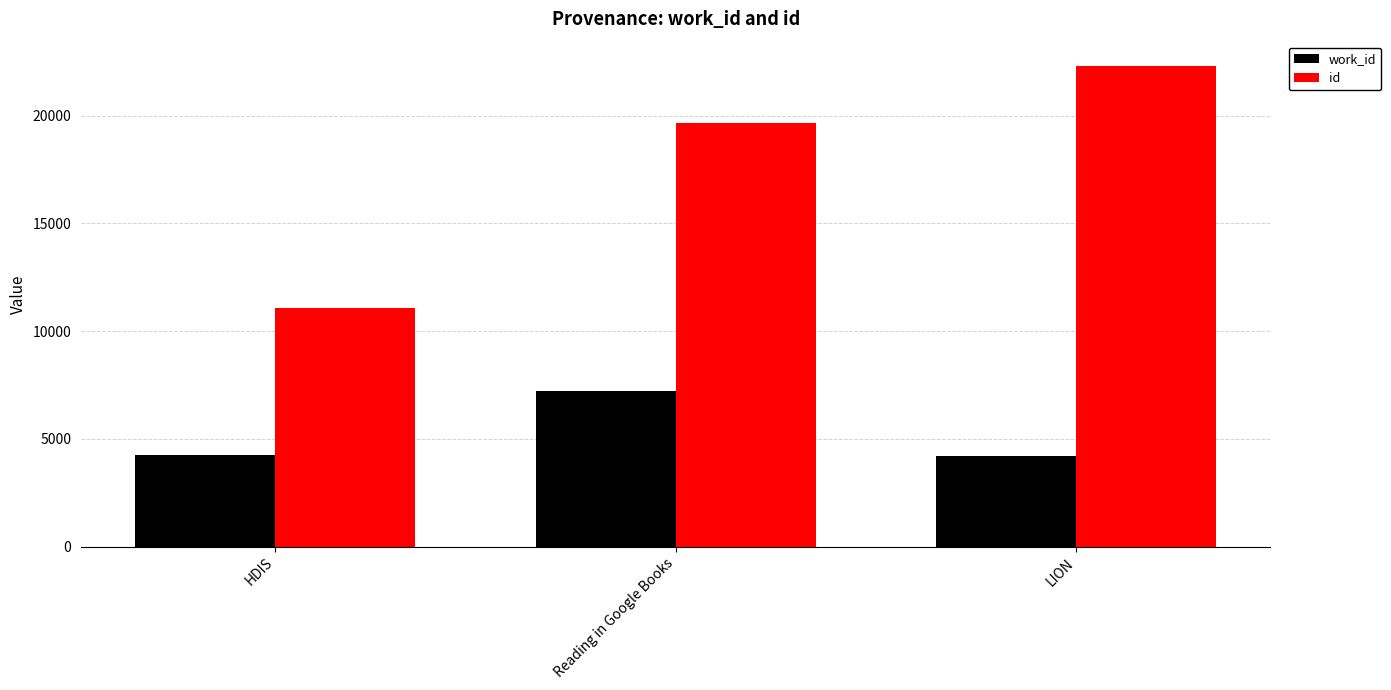

What is the maximum value for work_id?

7211